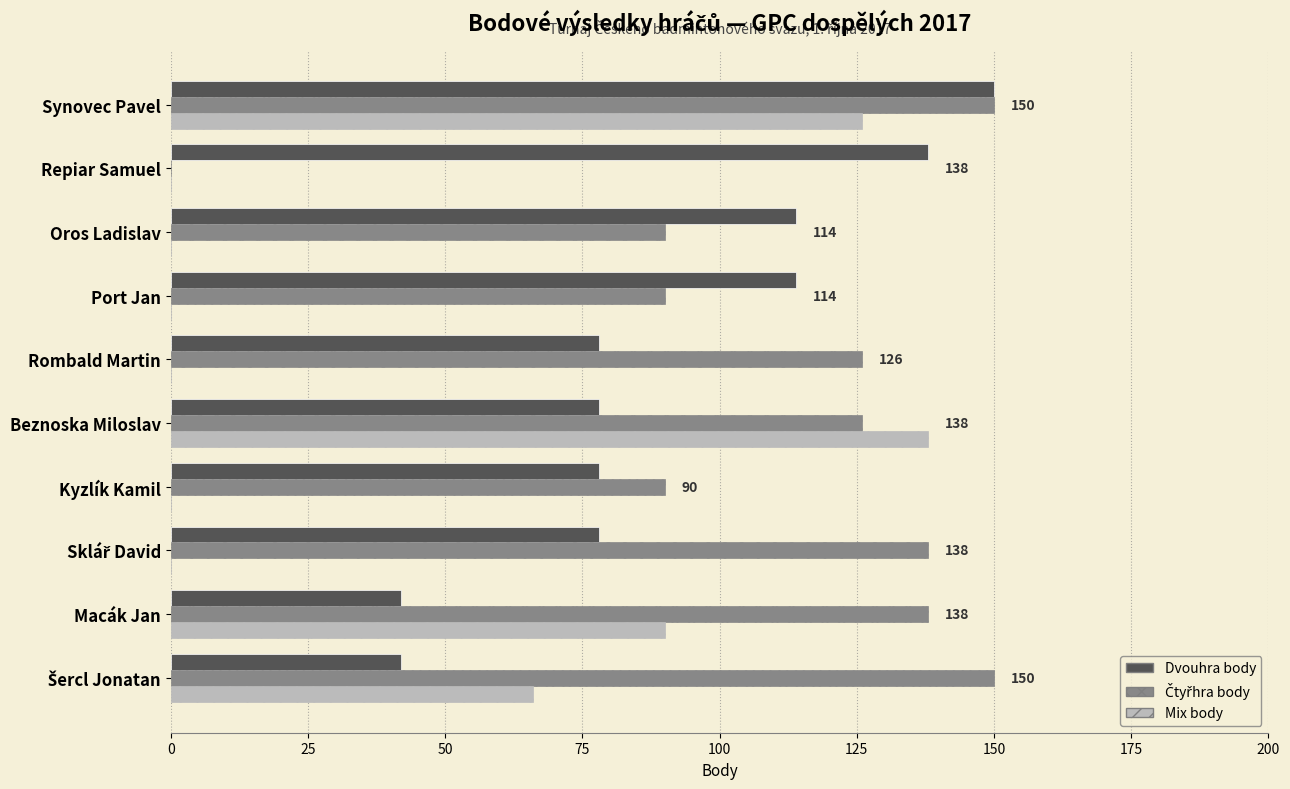

At which category is the sum across all series the highest?

Synovec Pavel